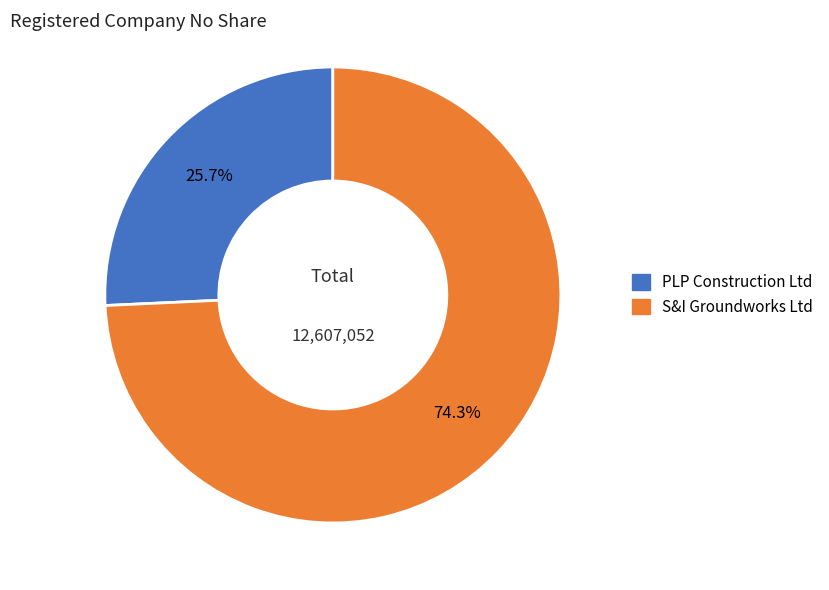

The S&I Groundworks Ltd slice represents 74% of the pie. True or false?

True